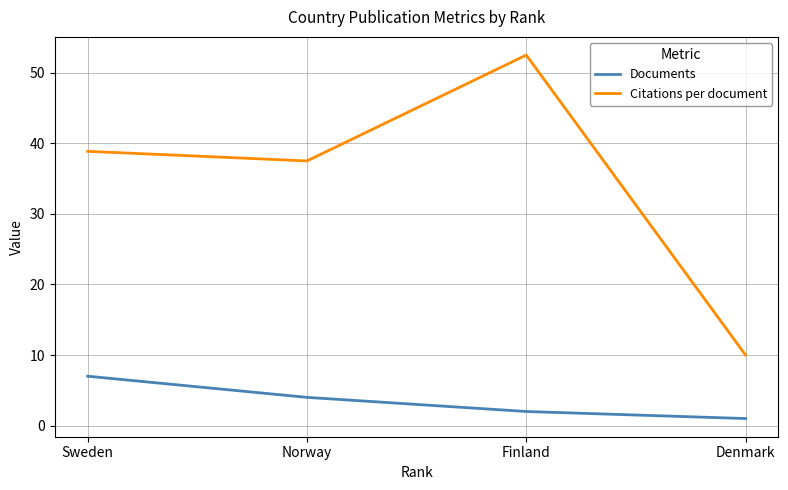

Rank the series at Norway from lowest to highest value.

Documents, Citations per document